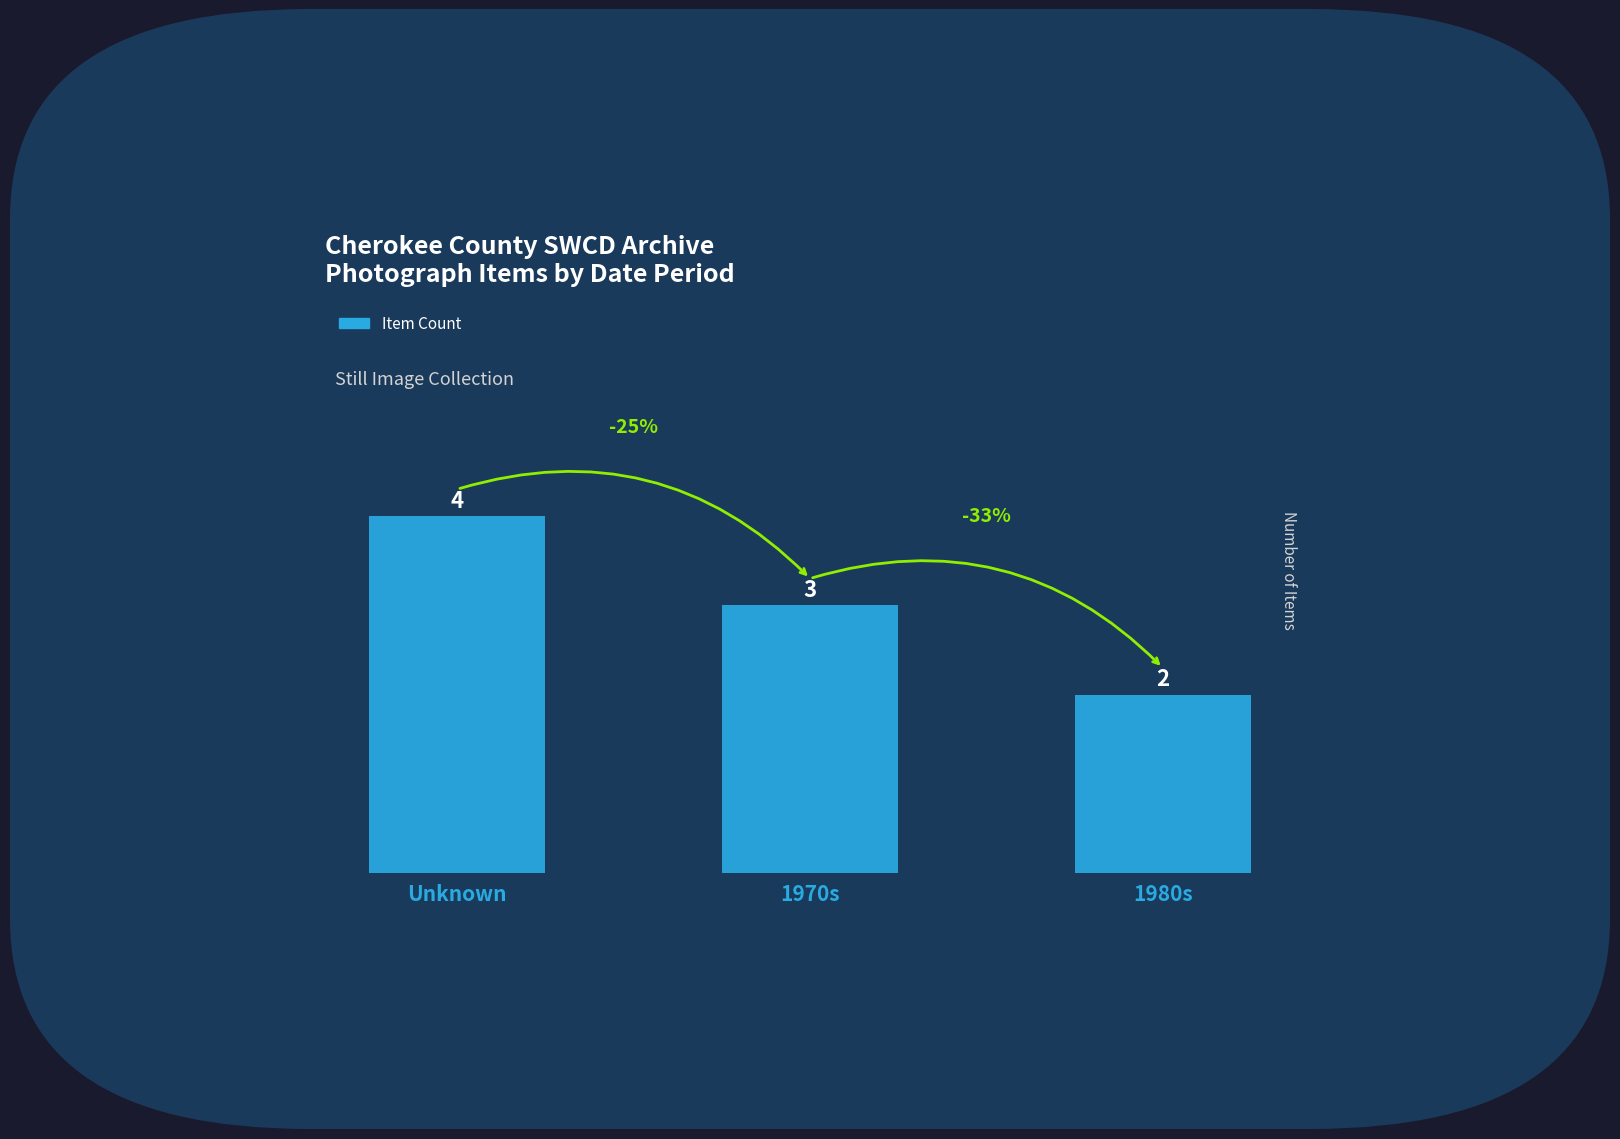

True or false: the data shows 1 at 1980s.

False